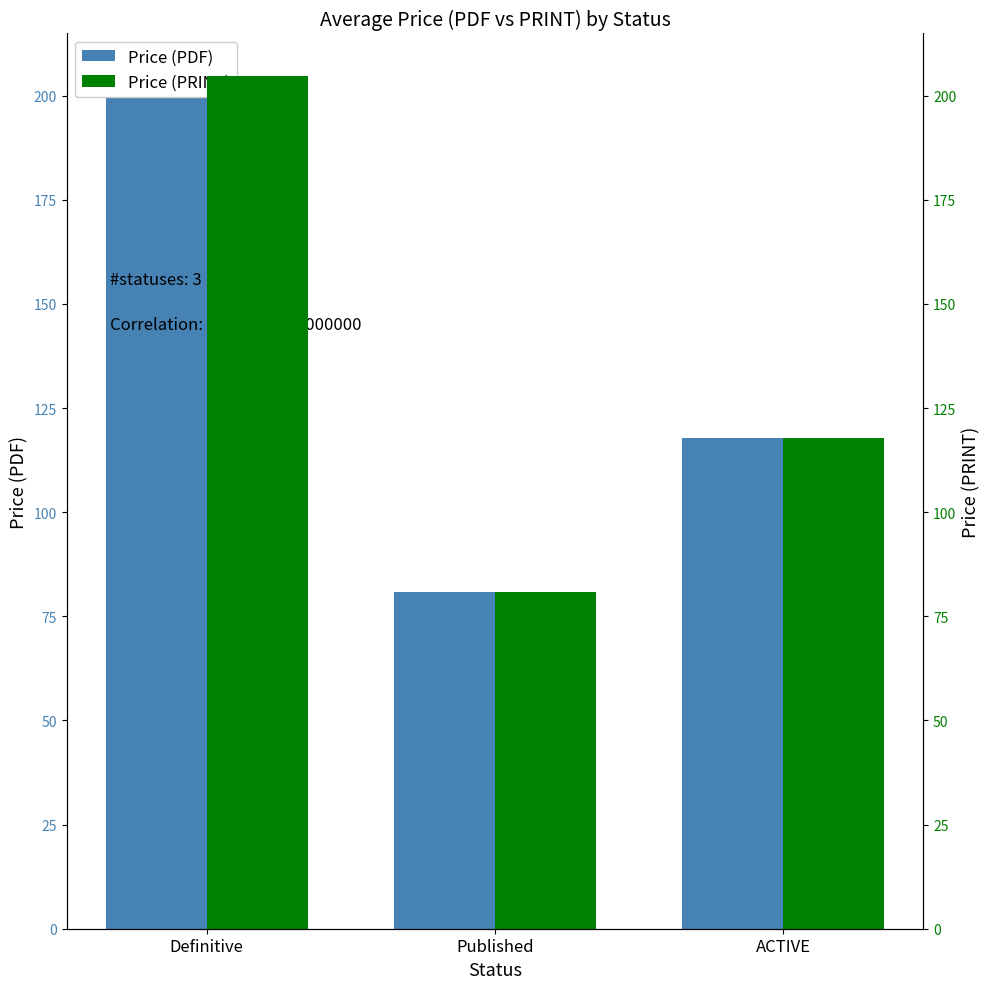

At how many categories does at least one series exceed 104?

2